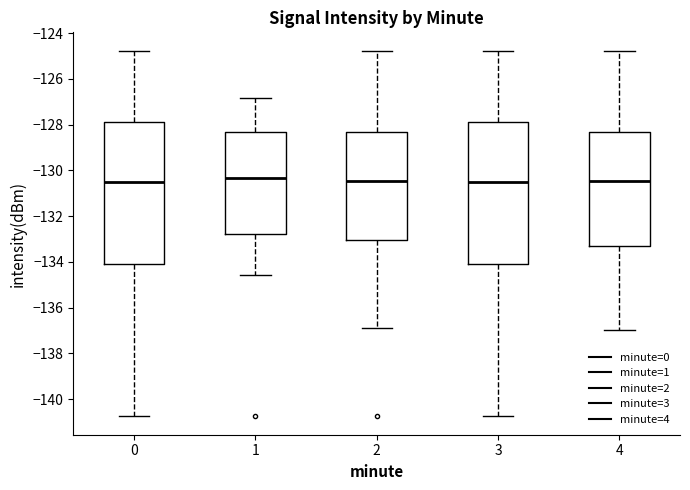

Where does the lower whisker of the box at x = 4 end on the y-axis? The values are not printed on the chart, so give them approximately, as read against the axis.

-137.0